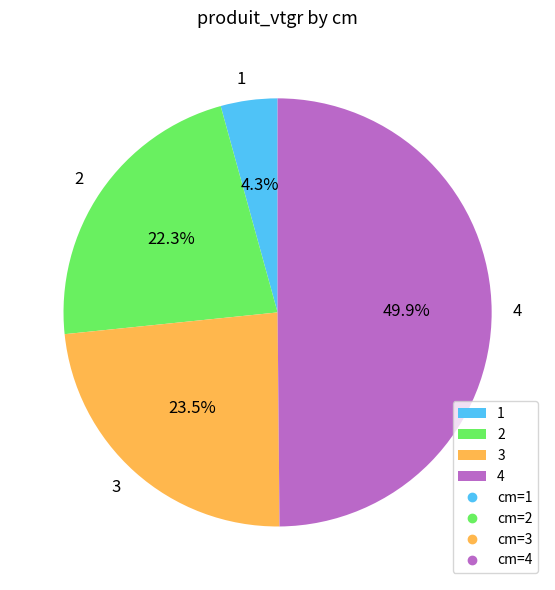

To the nearest percent, what portion does 2 represent?

22%